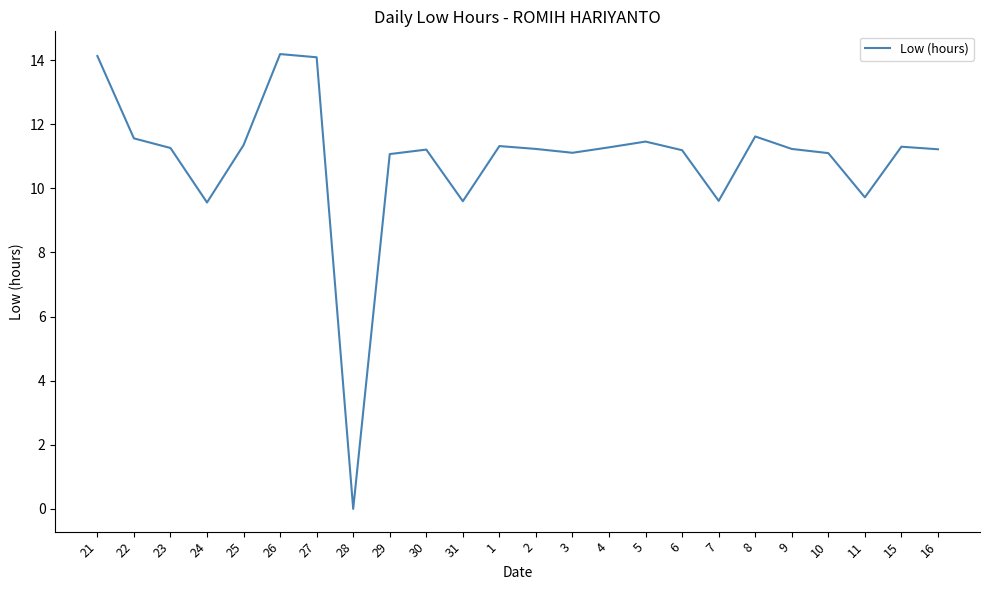

Is it true that the value at 4 is 11.3?

True